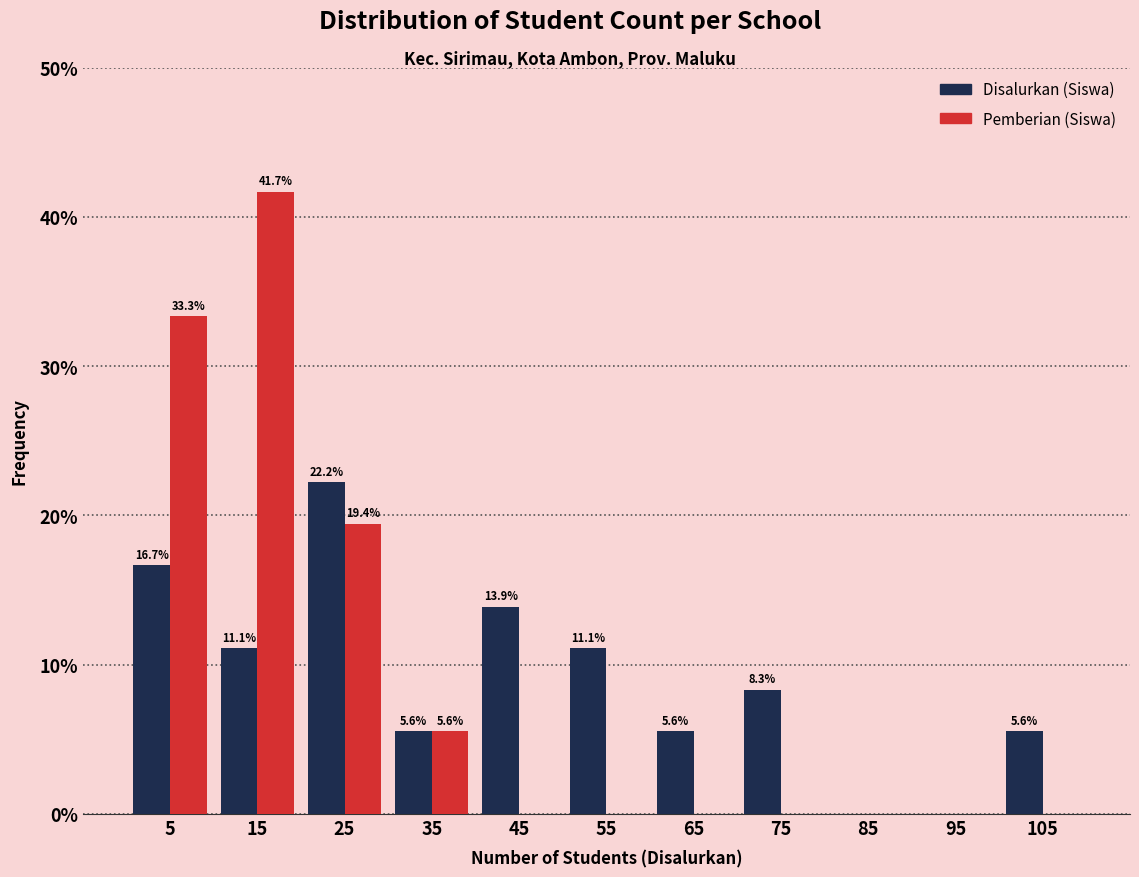

In the Pemberian (Siswa) series, which range on the x-axis has the tallest bar?

10 to 20